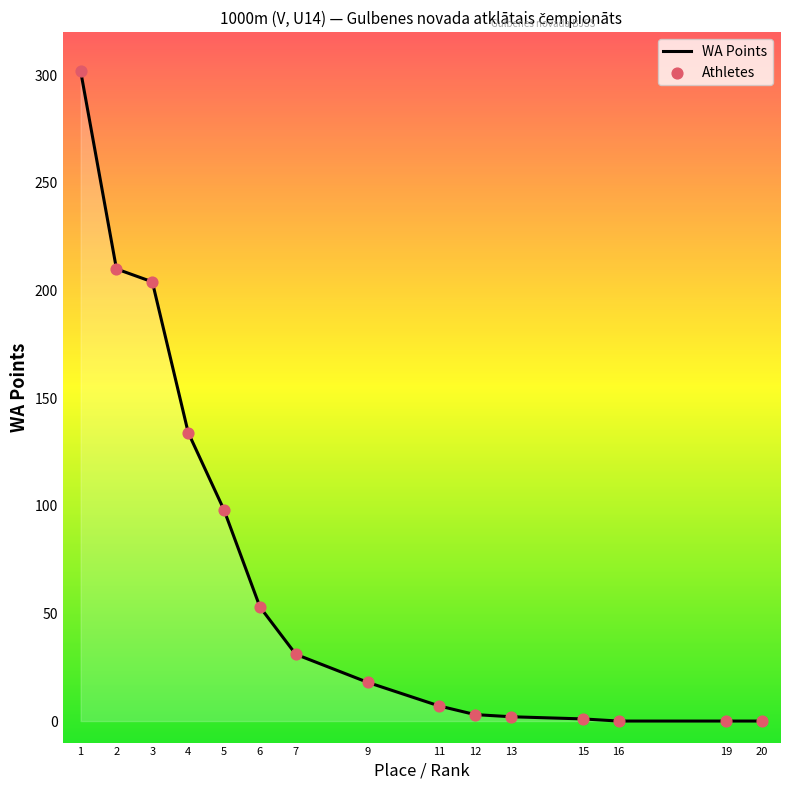

What is the maximum value shown in the chart?

302